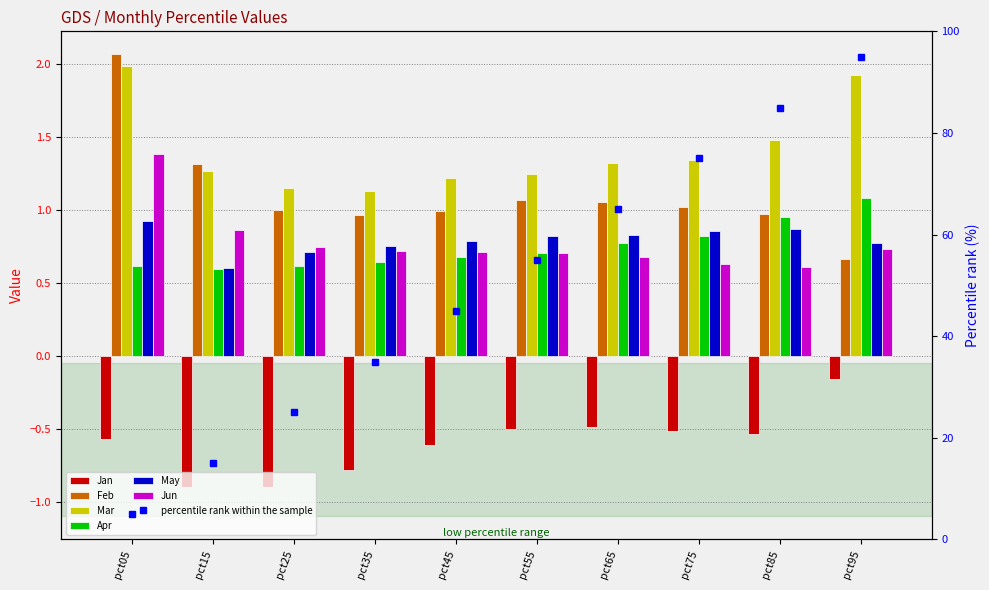

Which series has the largest total across all categories?

Mar